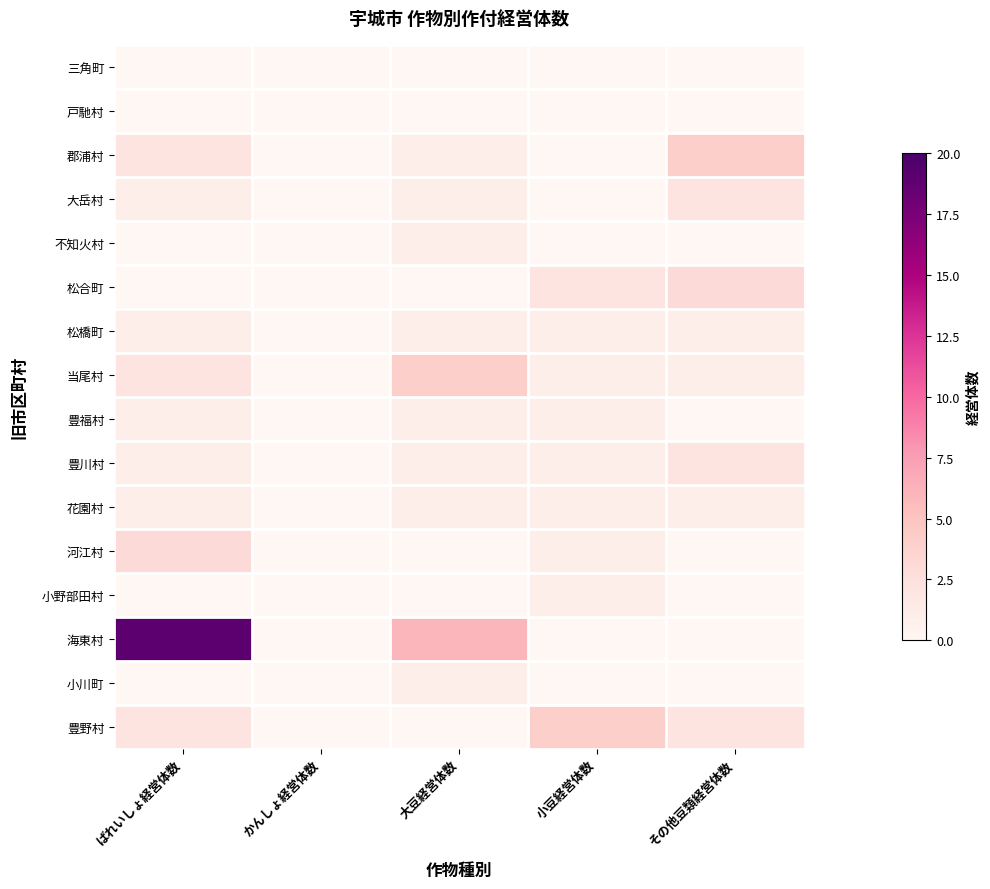

Which has a higher value, その他豆類経営体数 or かんしょ経営体数?

その他豆類経営体数